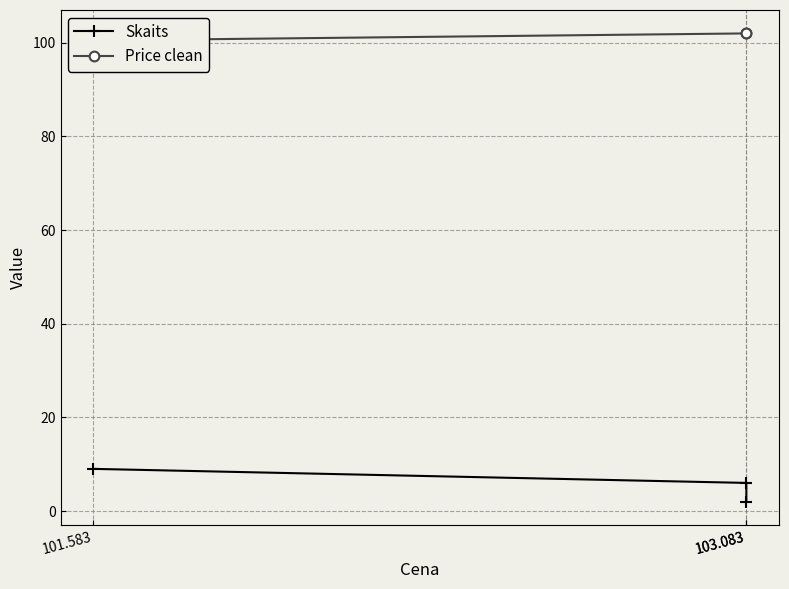

What is the approximate value of Price clean at 103.083?

102.0